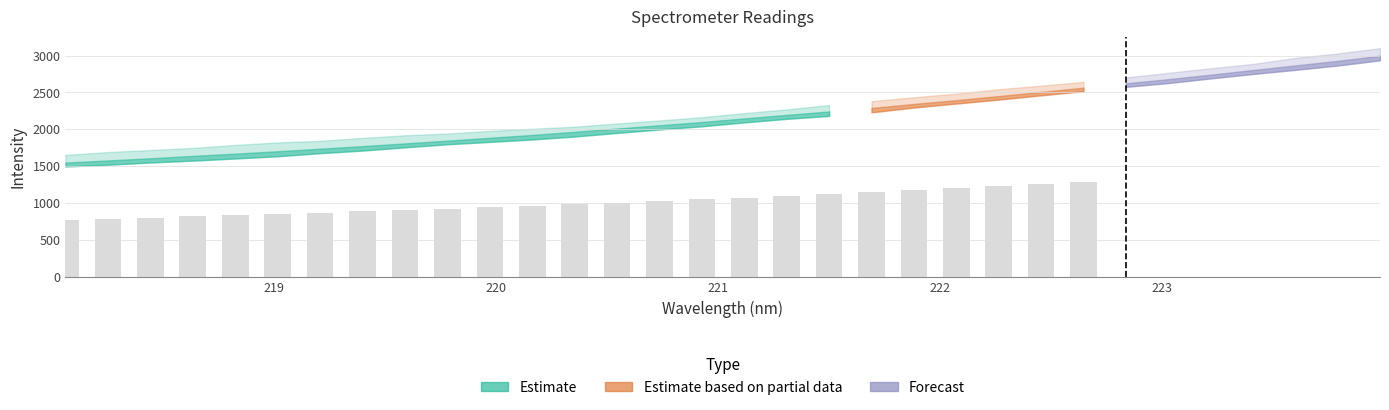

List the labels in order of value, largest first.

223.9802, 223.7895, 223.5987, 223.408, 223.2172, 223.0264, 222.8355, 222.6447, 222.4538, 222.263, 222.0721, 221.8812, 221.6902, 221.4993, 221.3083, 221.1174, 220.9264, 220.7354, 220.5444, 220.3533, 220.1623, 219.9712, 219.7801, 219.589, 219.3979, 219.2067, 219.0156, 218.8244, 218.6332, 218.442, 218.2508, 218.0596